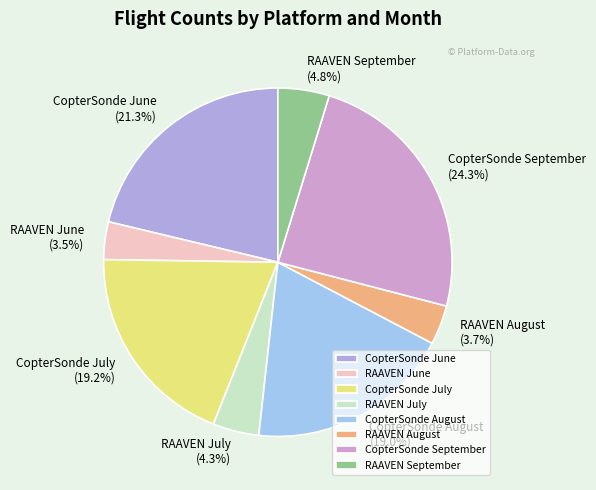

What percentage is NOT represented by RAAVEN September?

95.2%